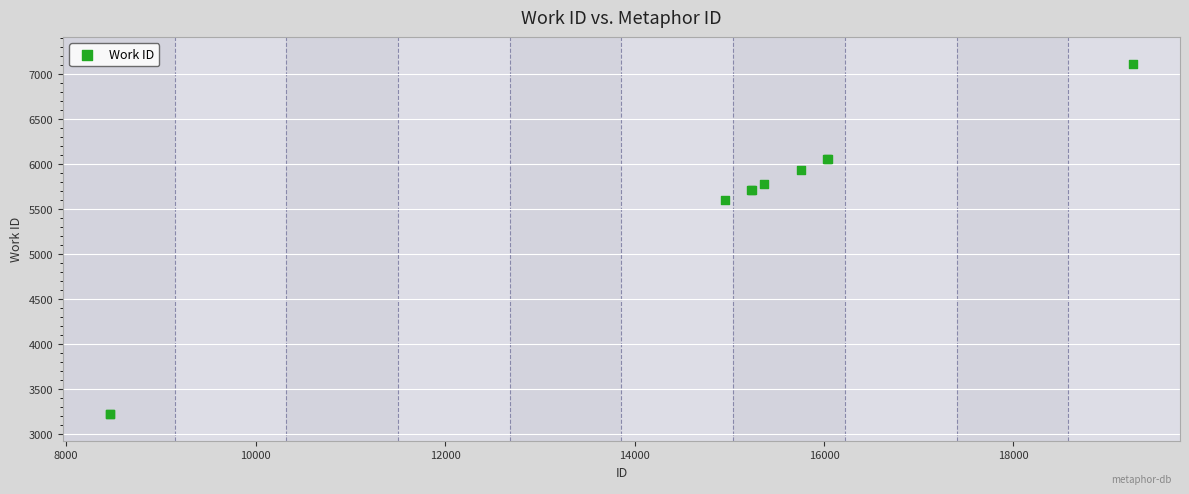

What Y value in the scatter plot is closest to 5166?

5597